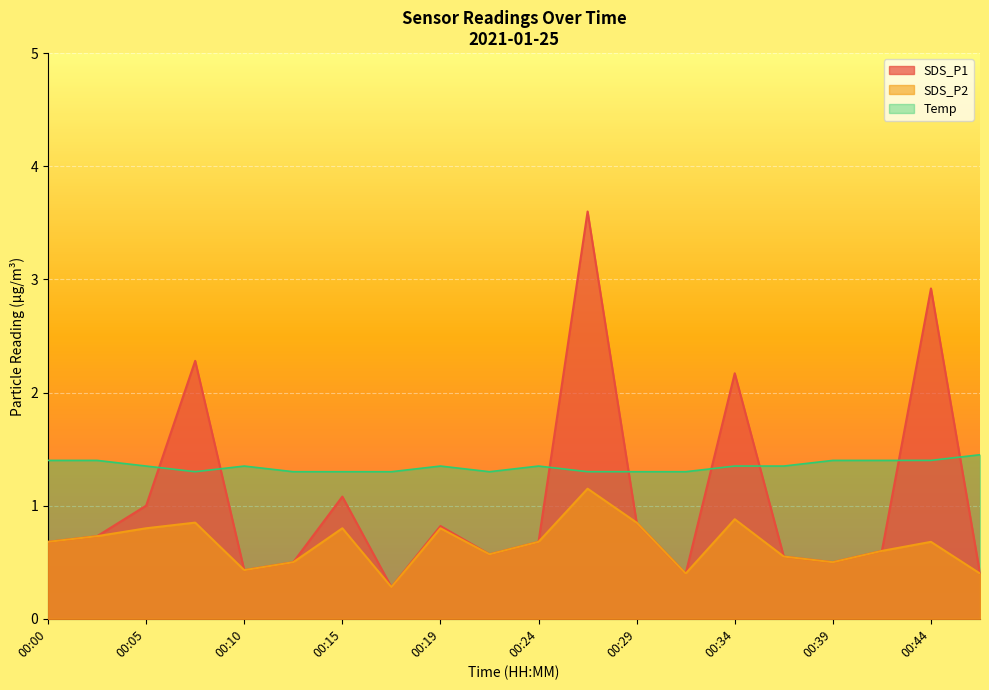

What is the approximate value of SDS_P2 at 00:19?

0.8